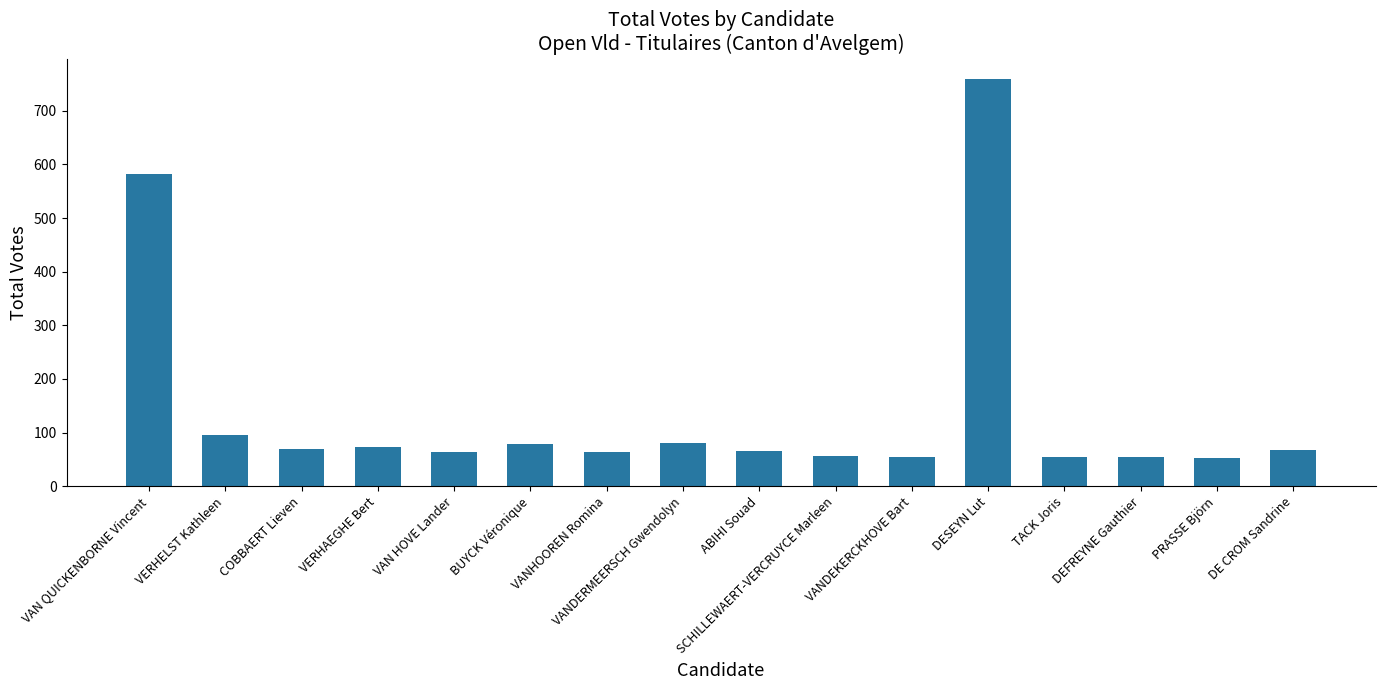

What is the sum of all values?

2272